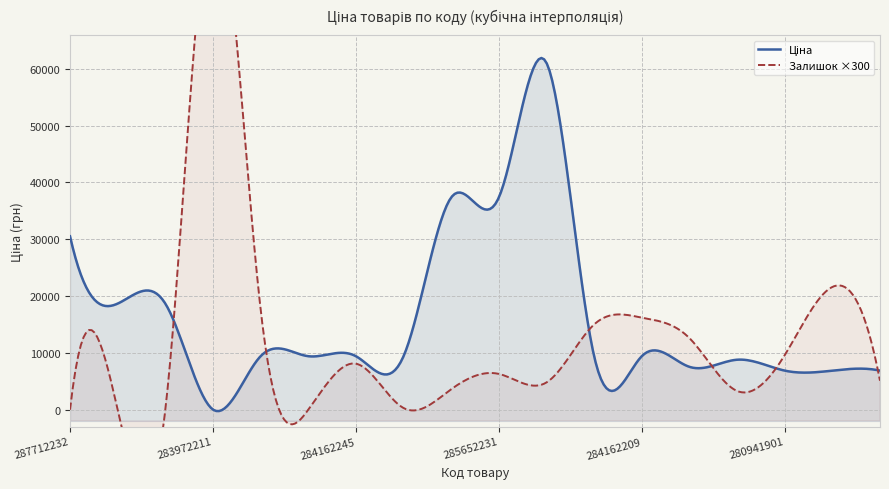

How many series are shown in this chart?

2